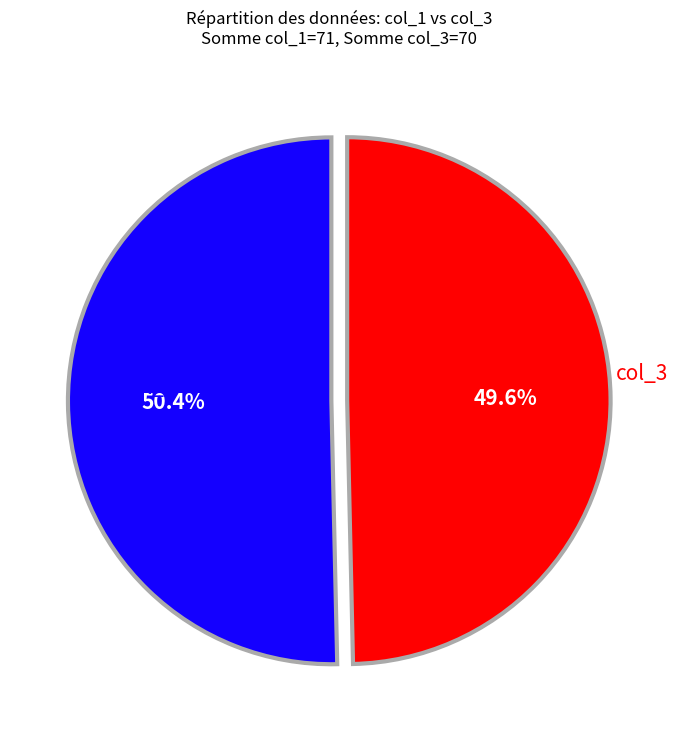

Is there any slice that represents more than half of the pie?

Yes